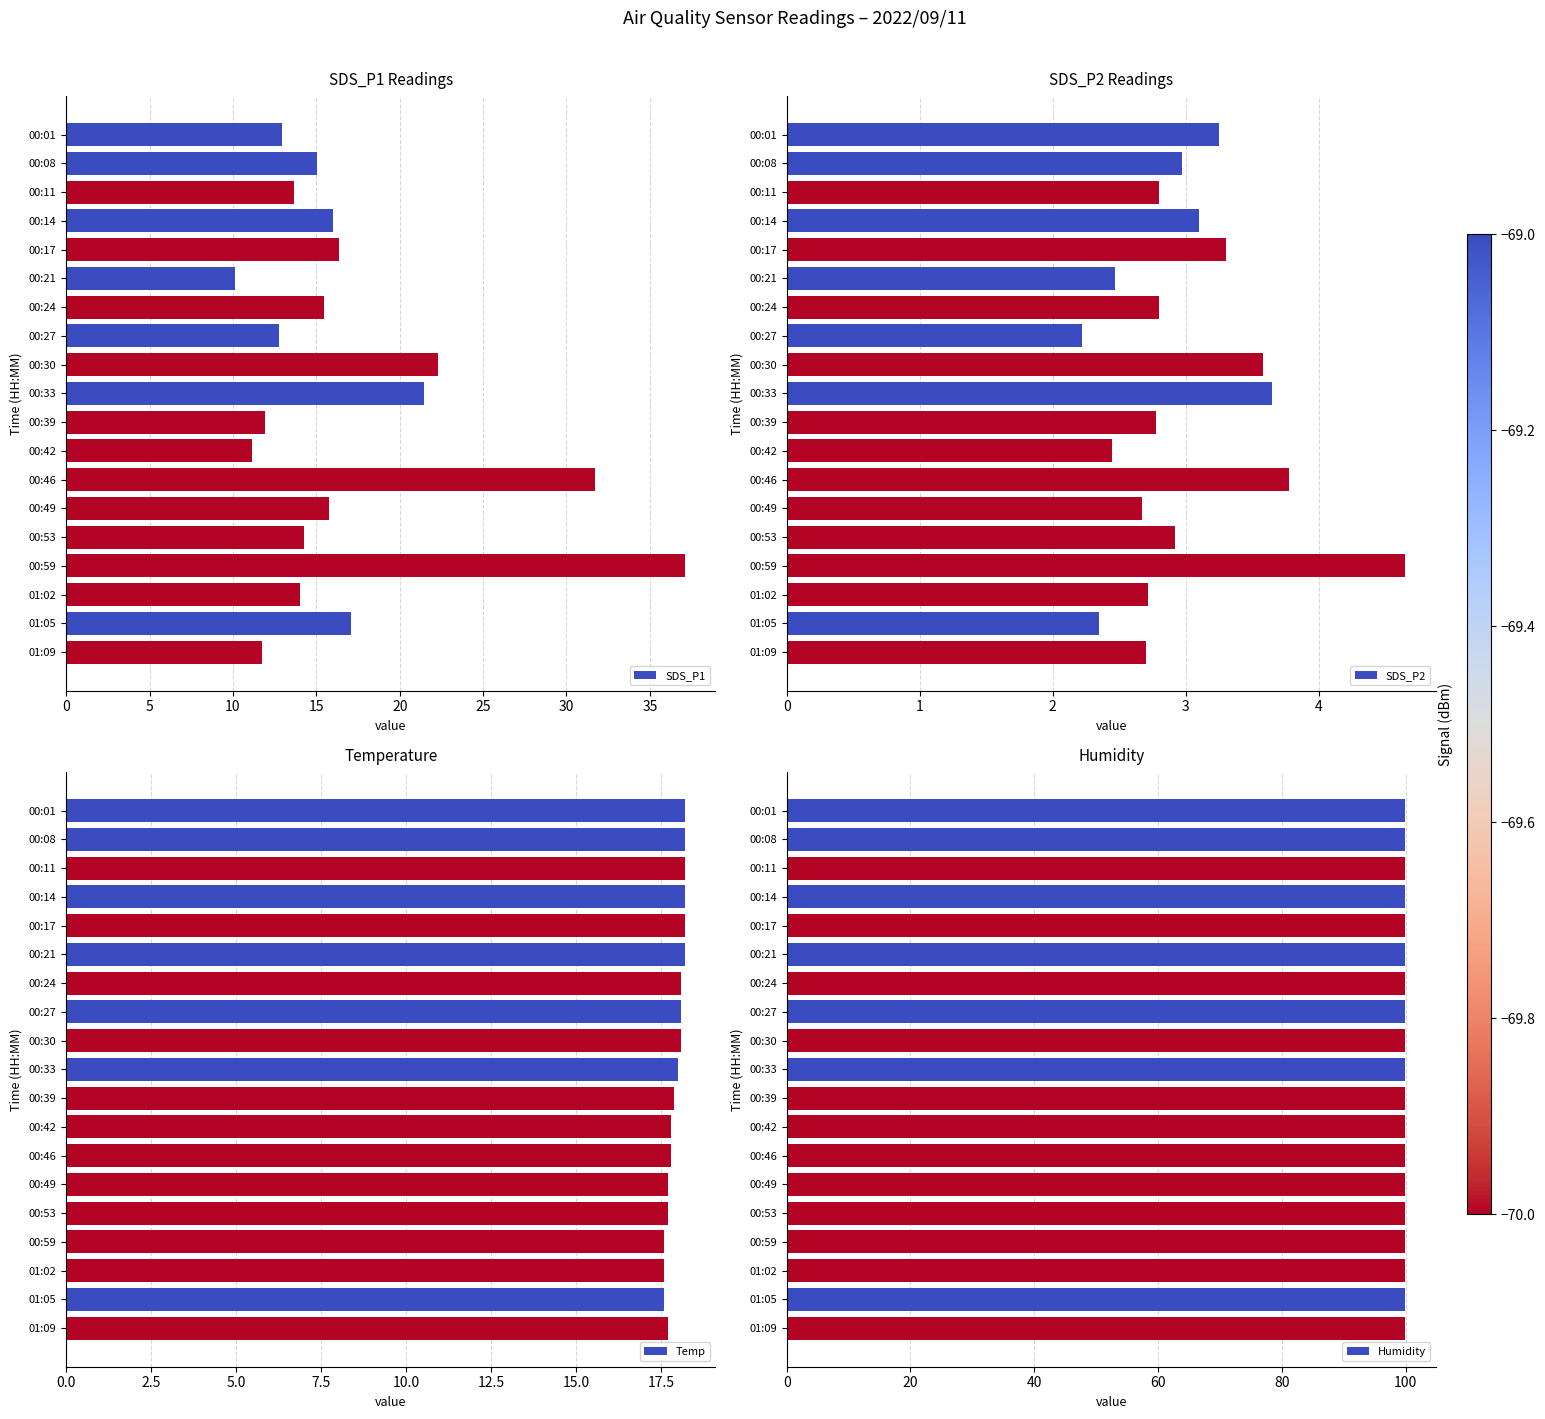

Which category has the lowest value in the SDS_P1 series?

00:21